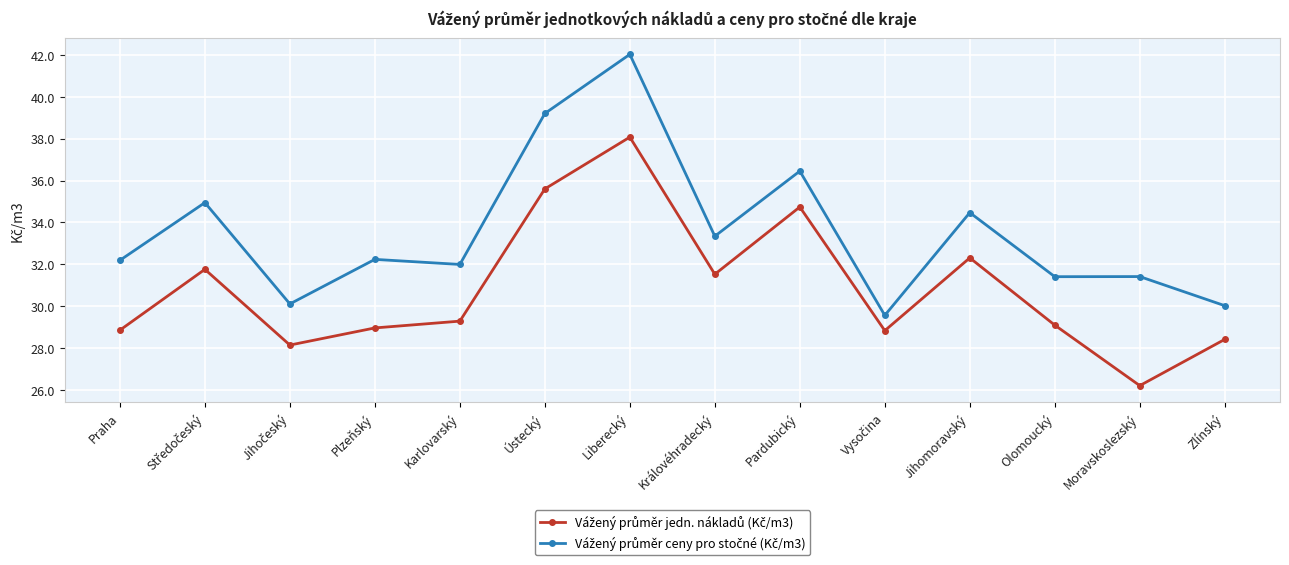

What is the label of the 2nd point from the right?

Moravskoslezský